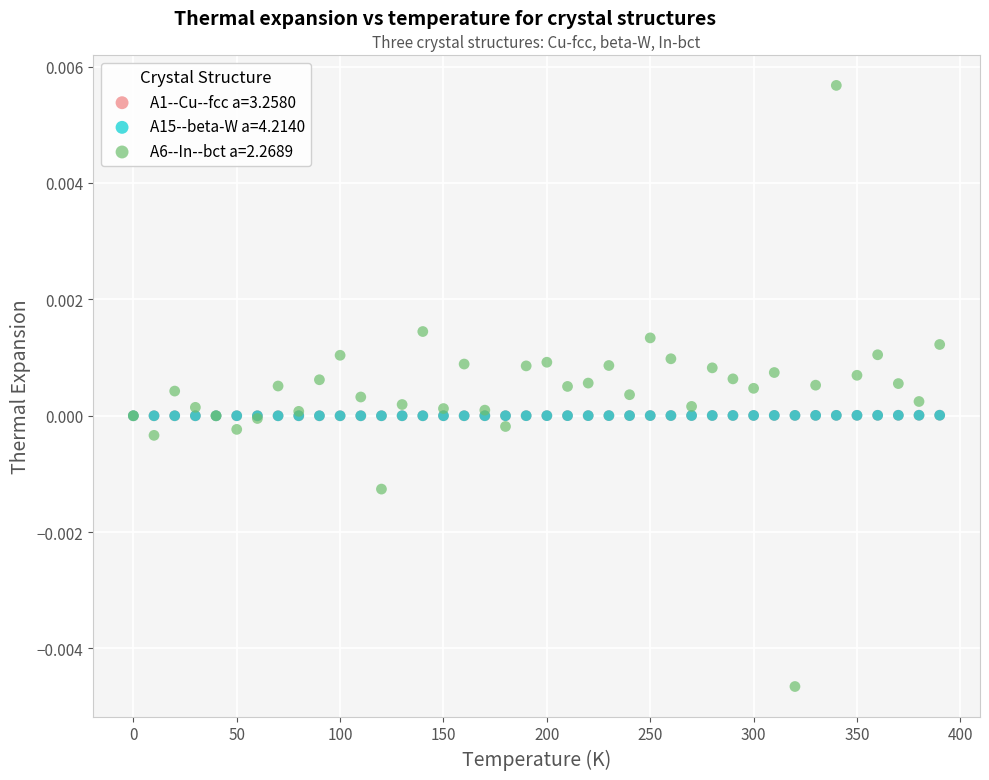

Which series contains the lowest Y value?

A6--In--bct a=2.2689